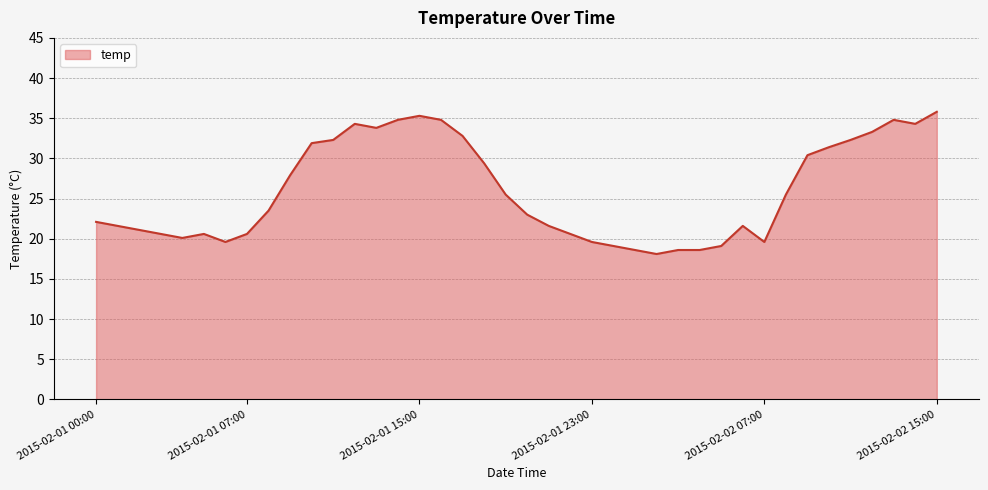

What is the difference between the maximum and minimum values?

17.7